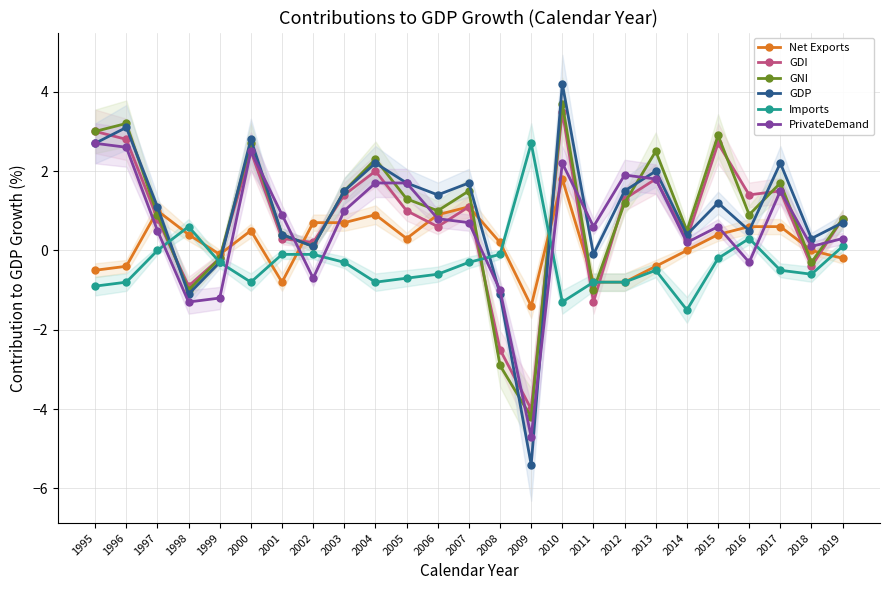

What is the value of the GDI point at the 4th from the left?

-0.9